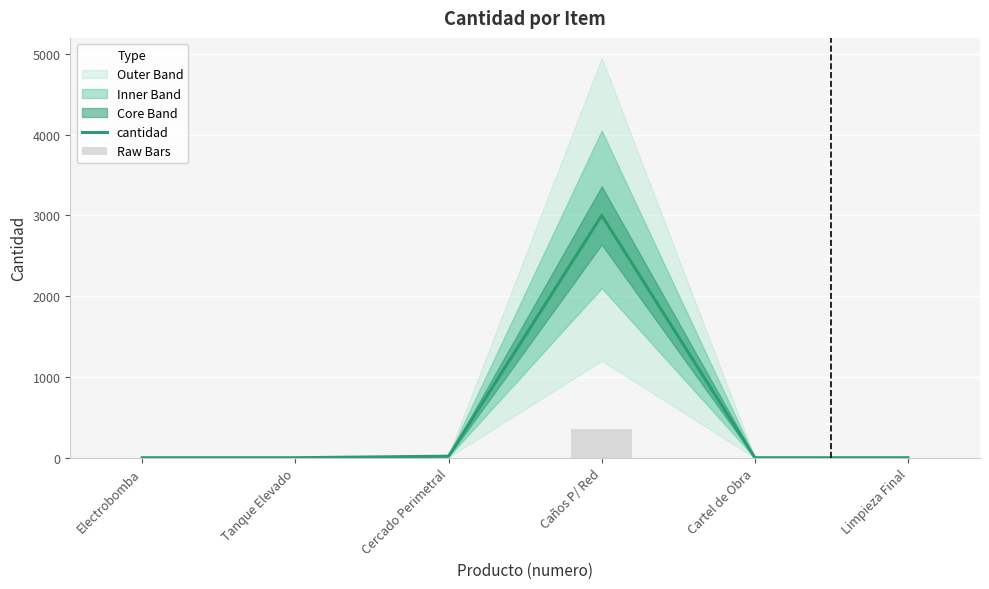

What is the difference between the maximum and minimum values in the Raw Bars series?

359.9